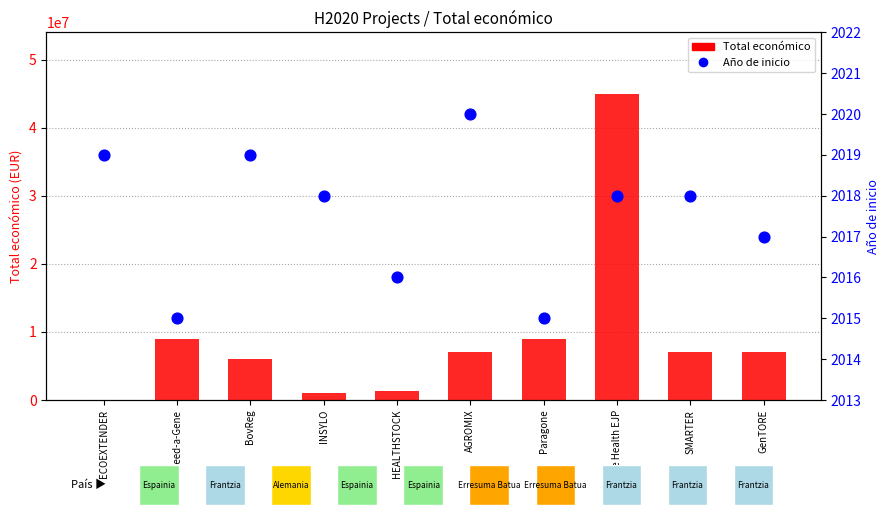

What are all the series names shown in the legend?

Total económico, Año de inicio